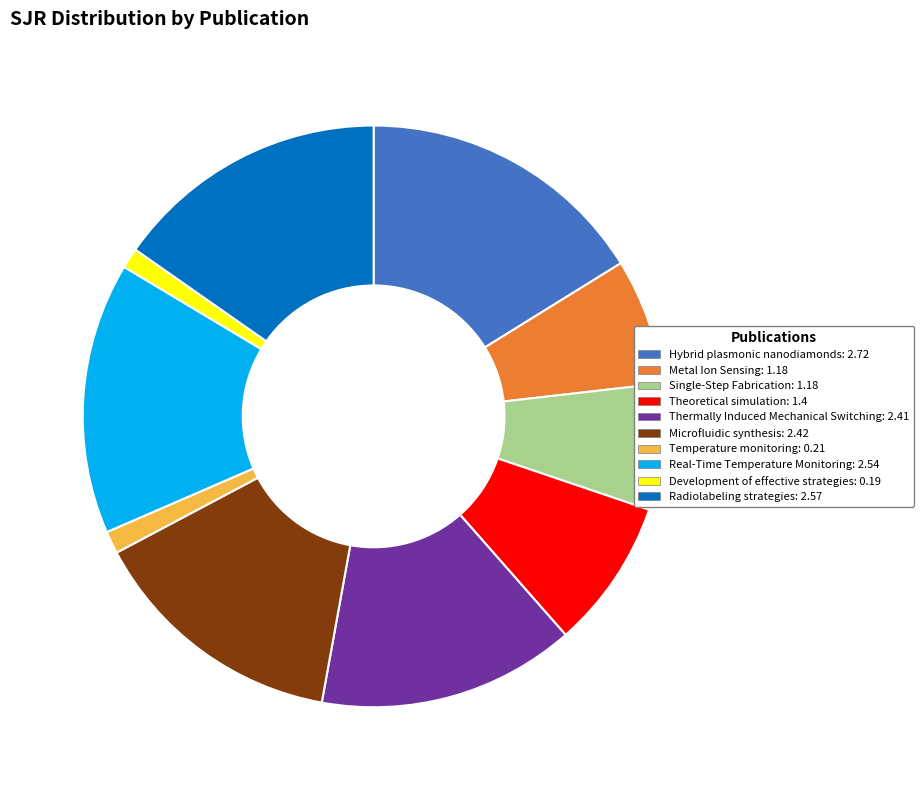

Does Development of effective strategies represent more than half of the total?

No